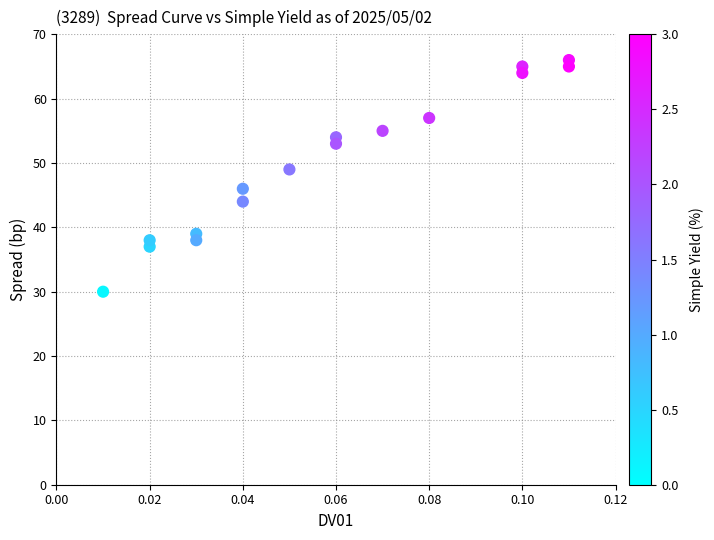

What Y value in the scatter plot is closest to 48?

49